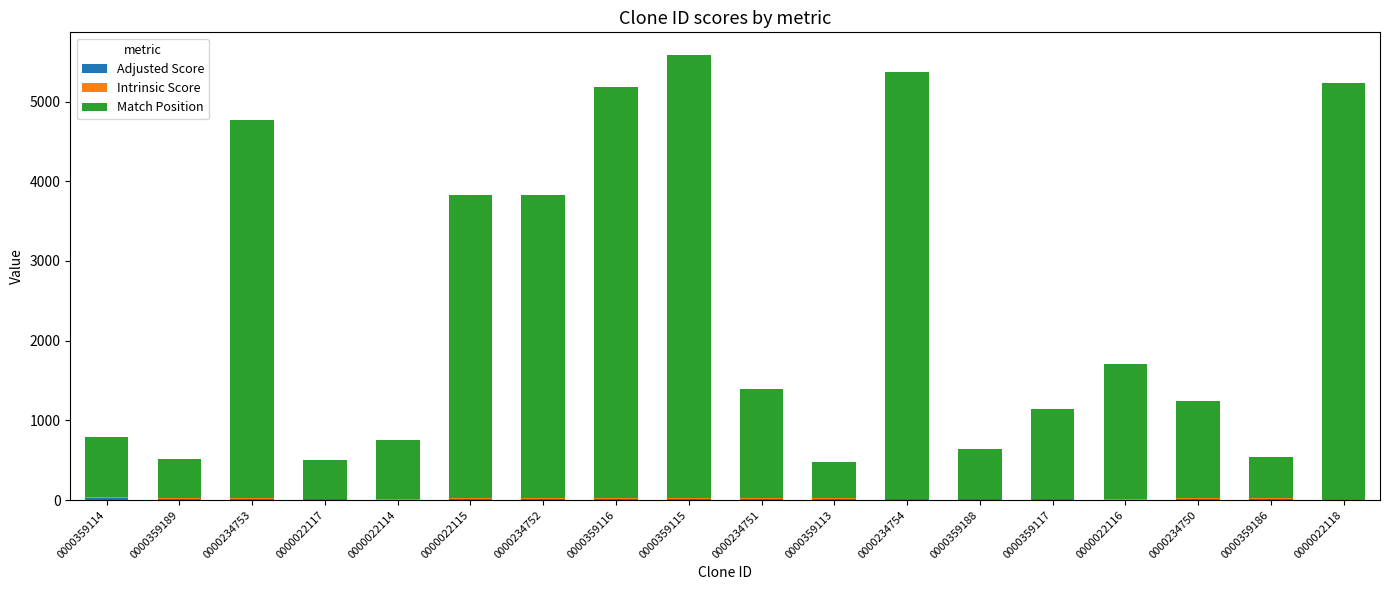

At 0000022115, list the series in order from smallest to largest.

Adjusted Score, Intrinsic Score, Match Position